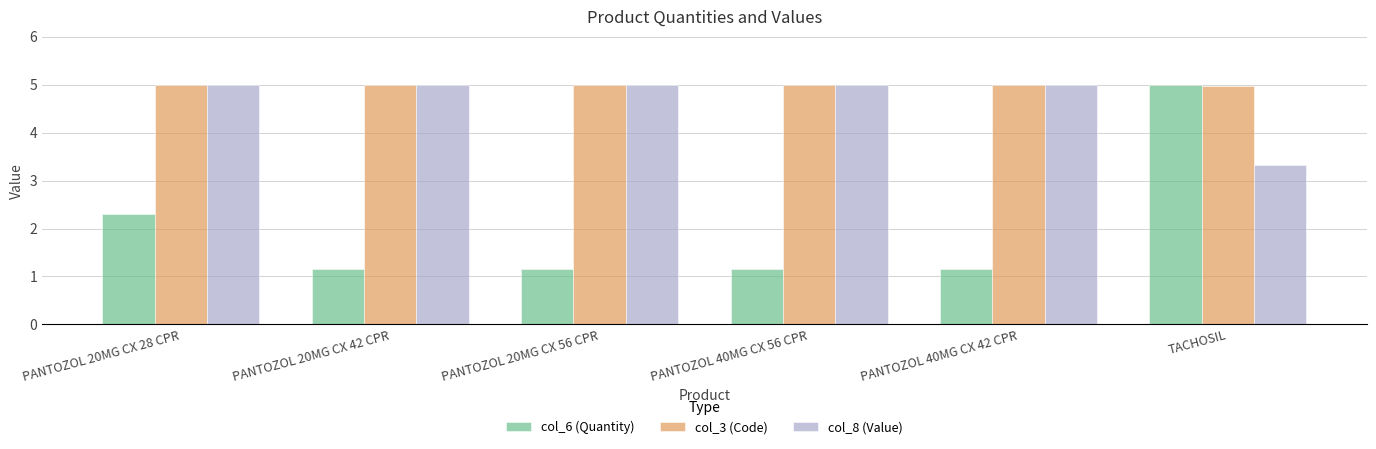

Which series has the largest range (max minus min)?

col_6 (Quantity)